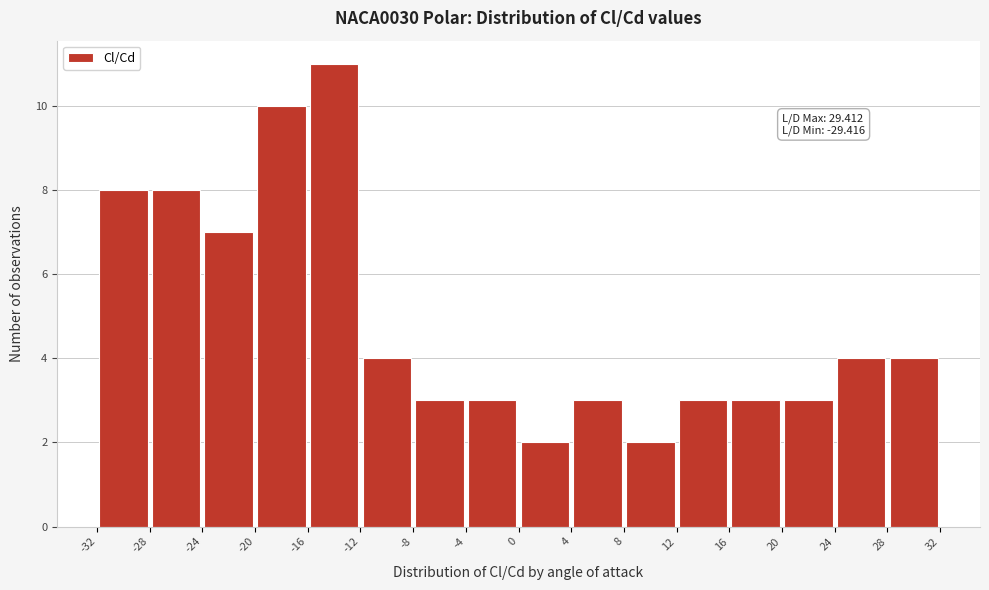

Which range on the x-axis has the tallest bar?

-16 to -12